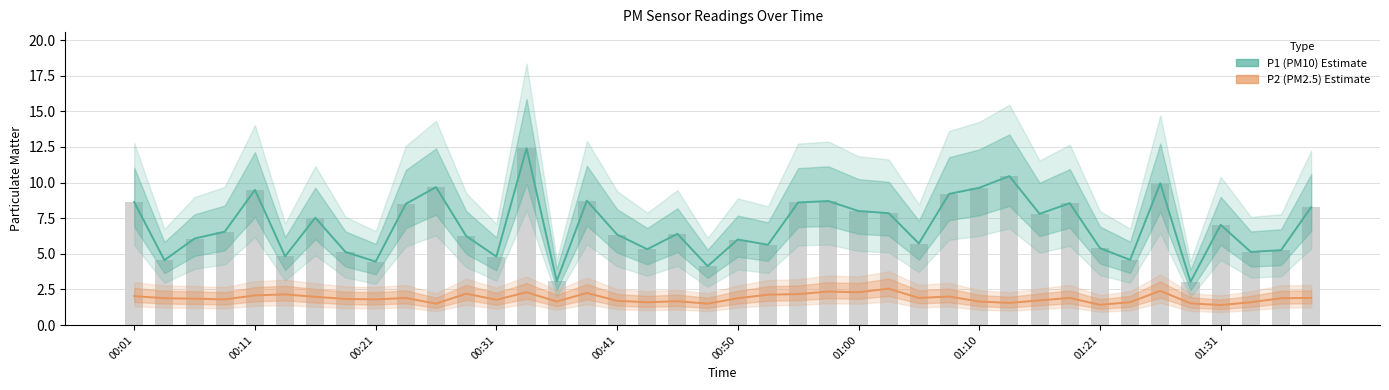

Where is P1 (PM10) nearest to the value 7?

01:31